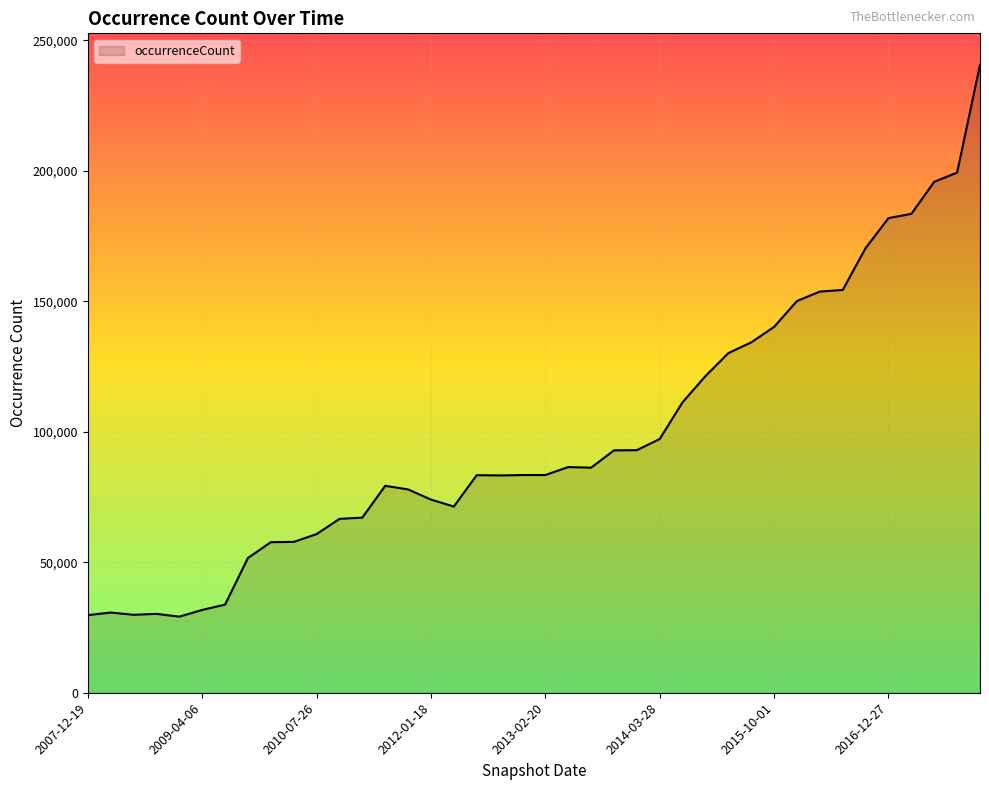

What is the greatest value displayed?

240639